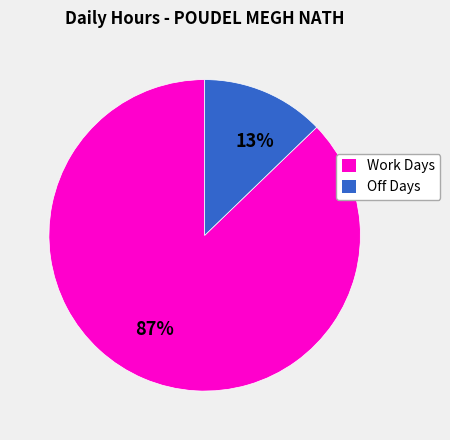

Is the sum of Off Days and Work Days greater than half?

Yes